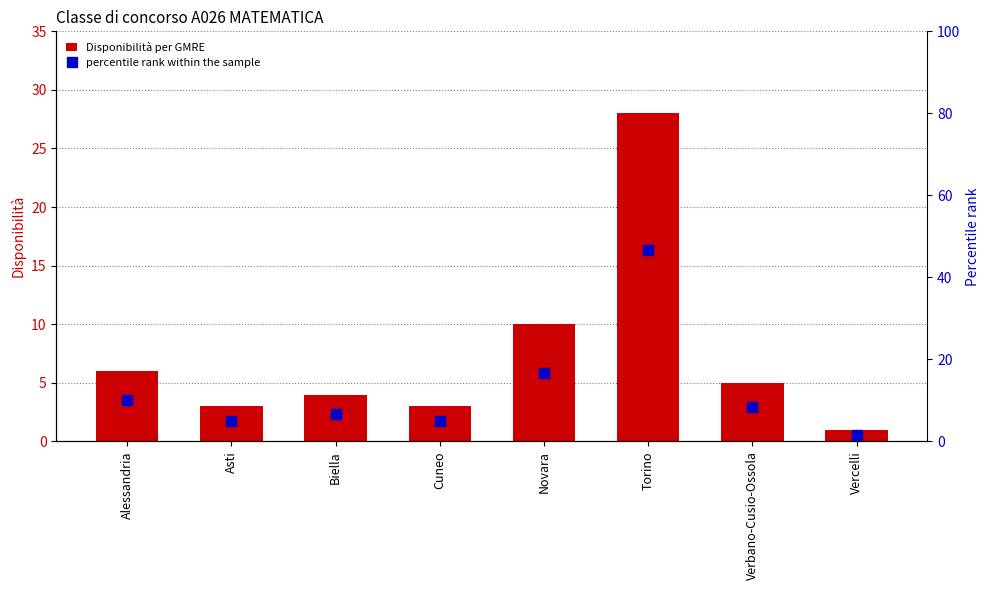

What is the difference between the highest and lowest values at Verbano-Cusio-Ossola?

3.3